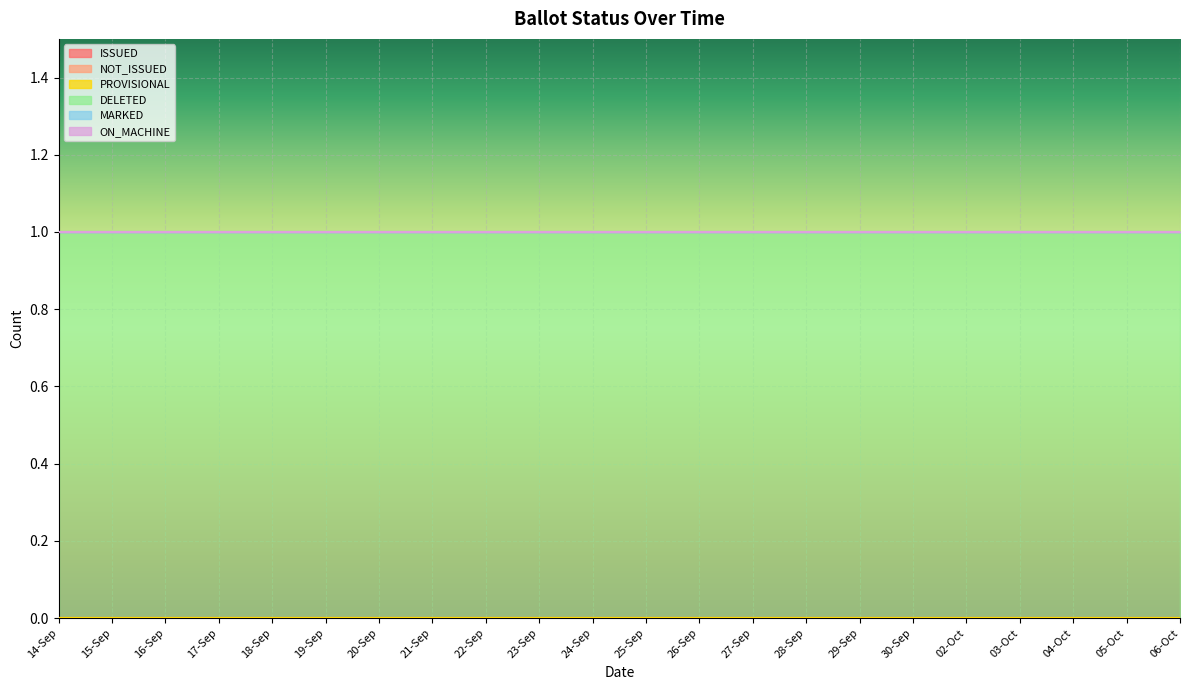

Which series has the largest range (max minus min)?

ISSUED